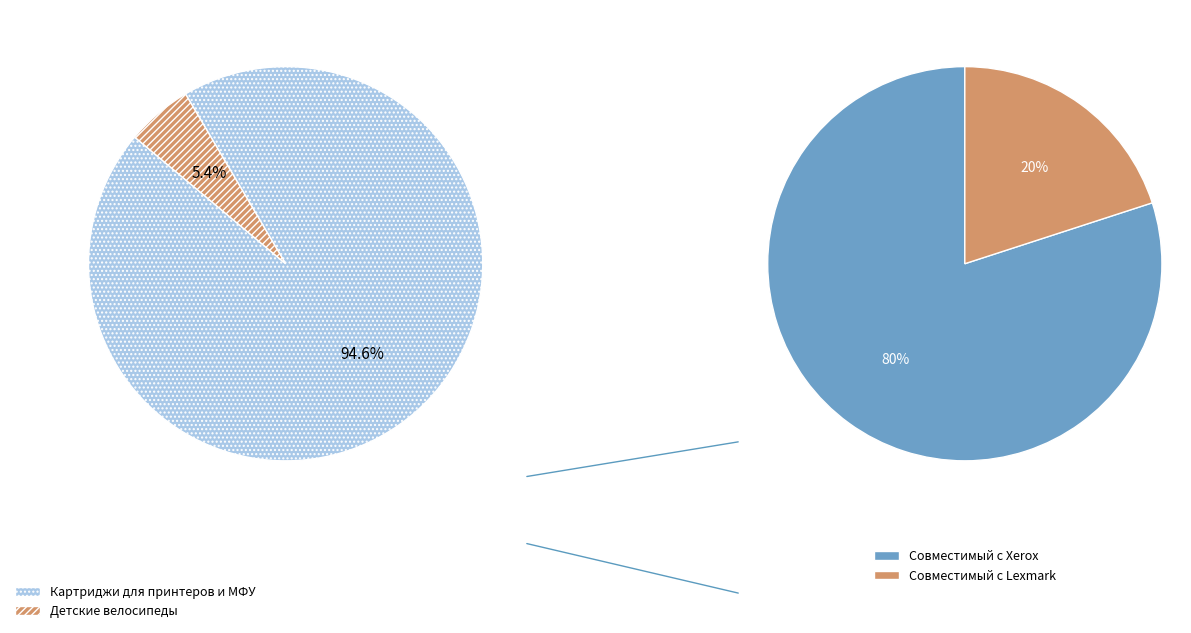

What is the ratio of the value at Картриджи для принтеров и МФУ to the value at Детские велосипеды?

17.5